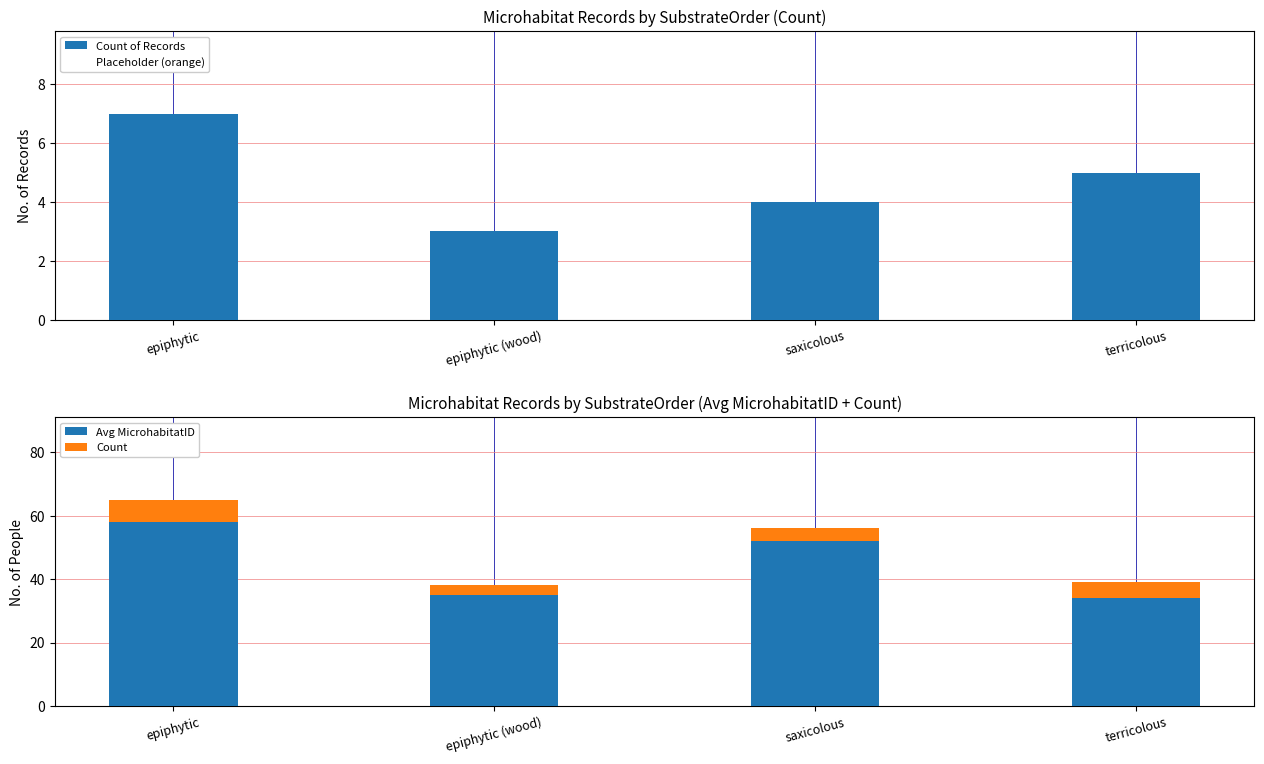

Which has a higher value, epiphytic (wood) or terricolous?

terricolous